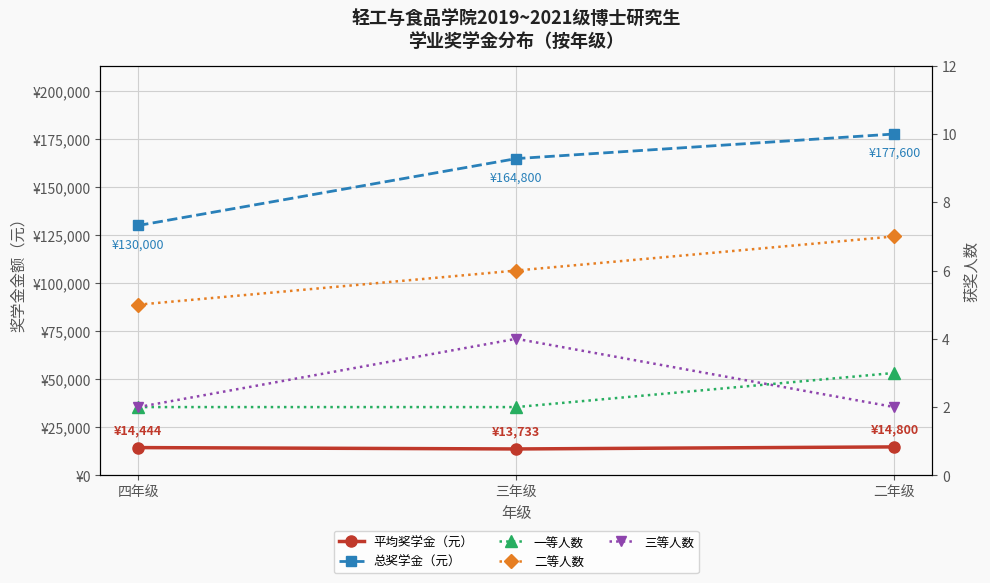

Which label corresponds to the smallest value in the chart?

四年级